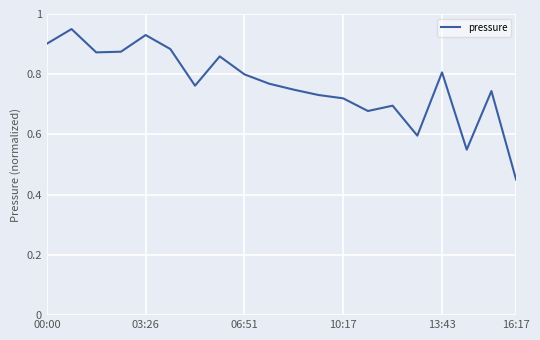

Does the chart have visible grid lines?

Yes